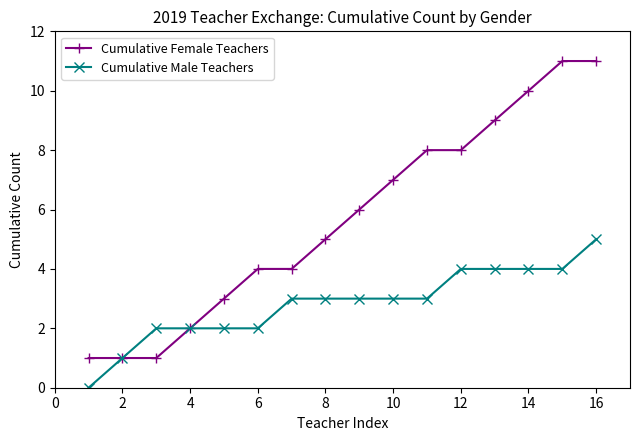

Rank the series by their maximum value, from lowest to highest.

Cumulative Male Teachers, Cumulative Female Teachers